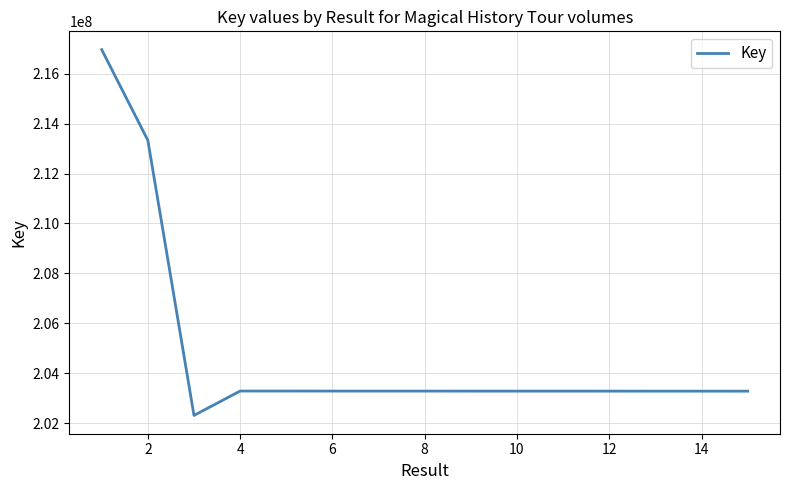

What is the difference between the maximum and minimum values?

14663837